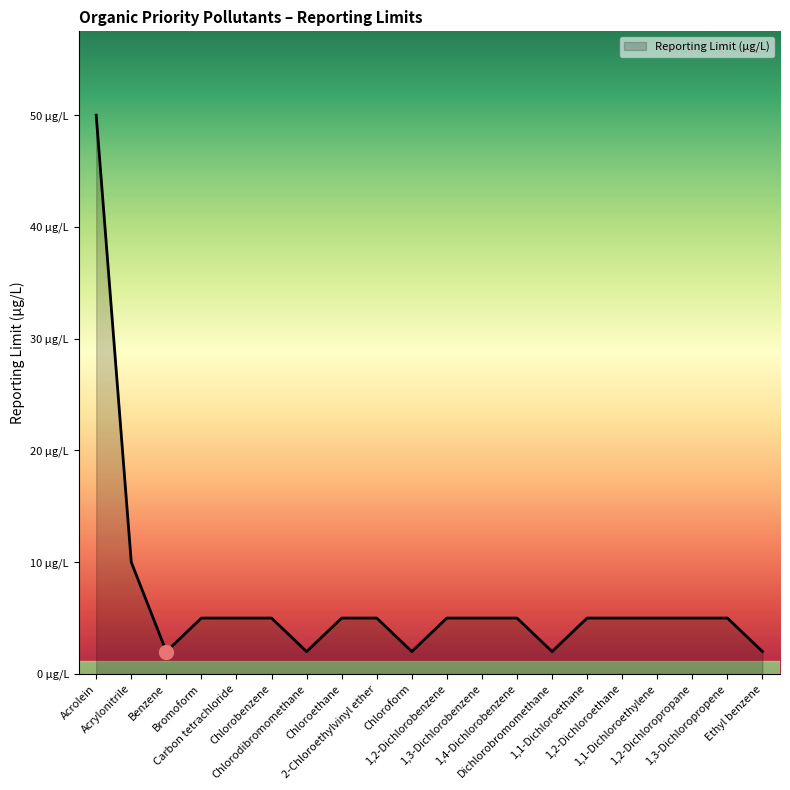

Does the chart have visible grid lines?

No